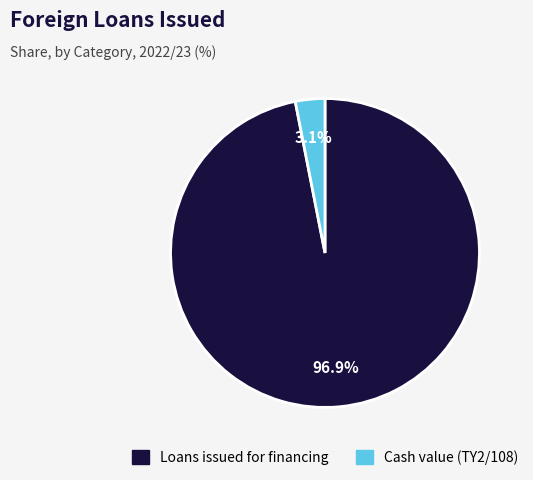

Which category accounts for the majority?

Loans issued for financing